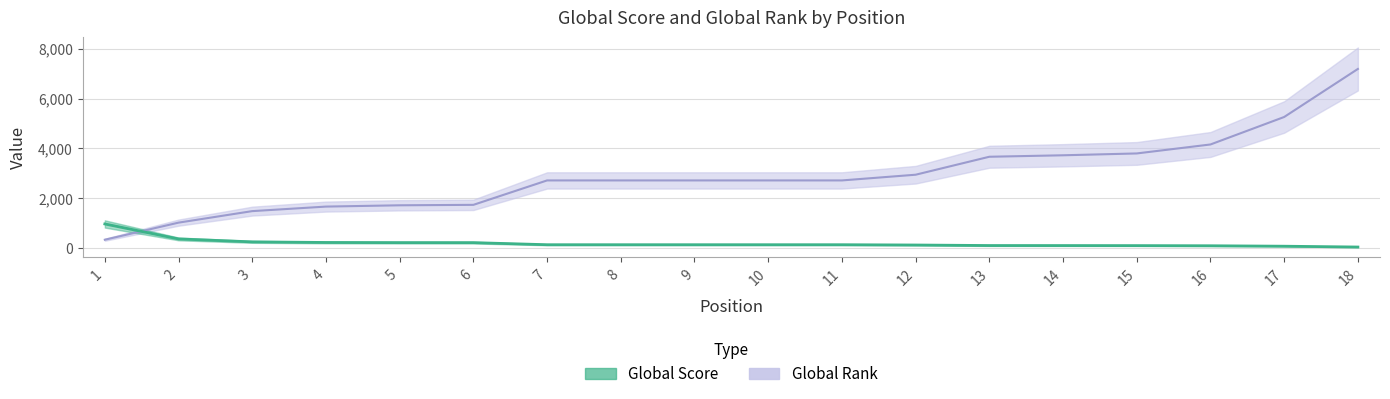

What is the highest value of the Global Score series?

971